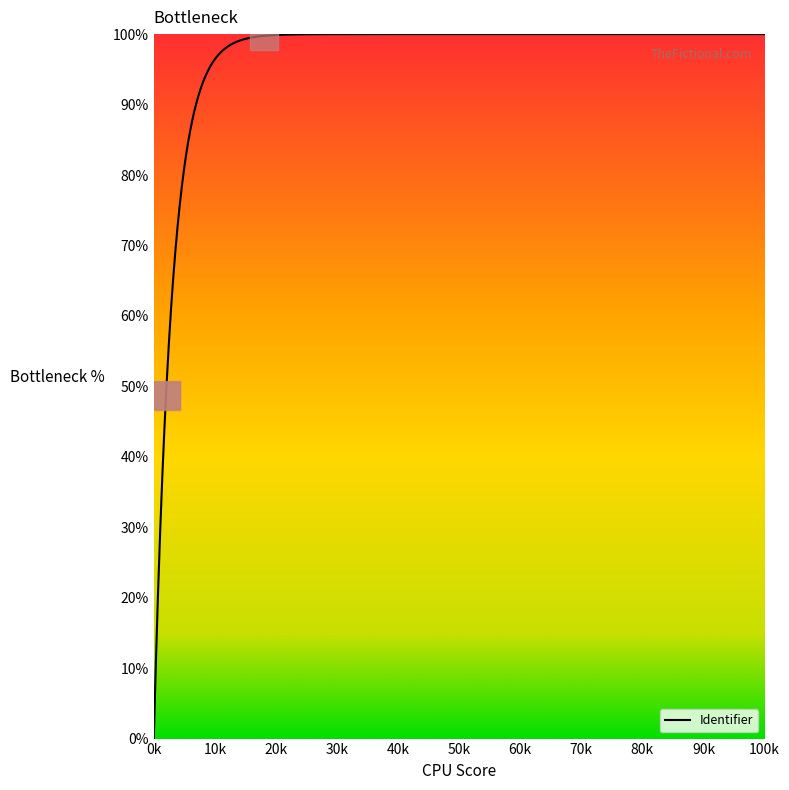

Approximately how many times larger is the value at 2017-06-01 12:08:36 compared to 2017-06-06 12:40:14?

1.0